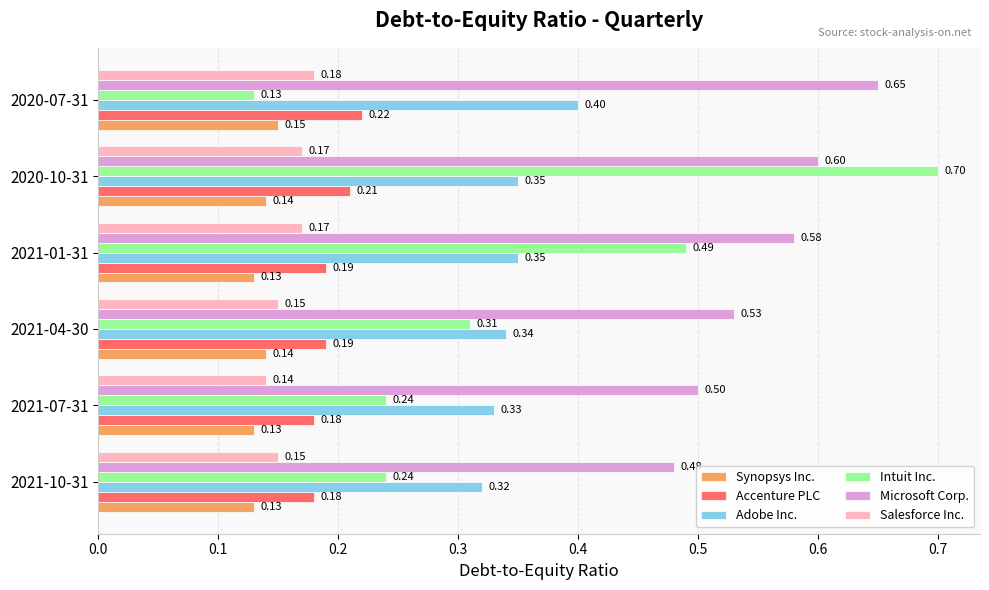

What is the difference between the Intuit Inc. values at 2020-10-31 and 2021-07-31?

0.5